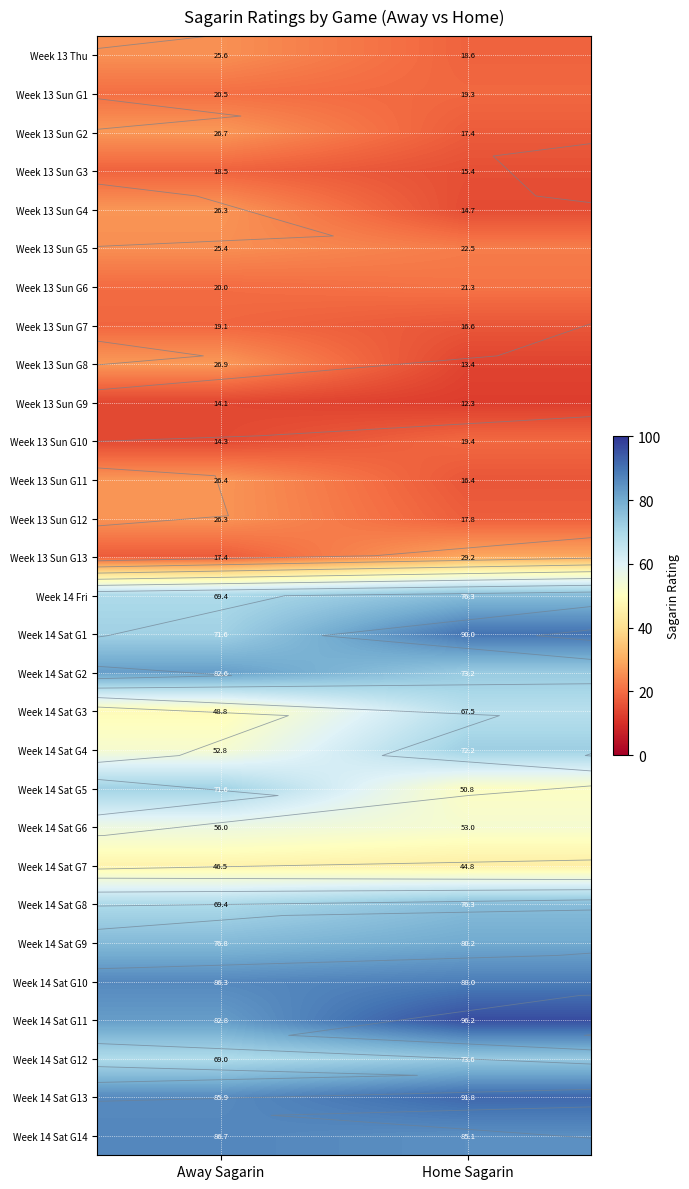

At which category is the sum across all series the highest?

Home Sagarin